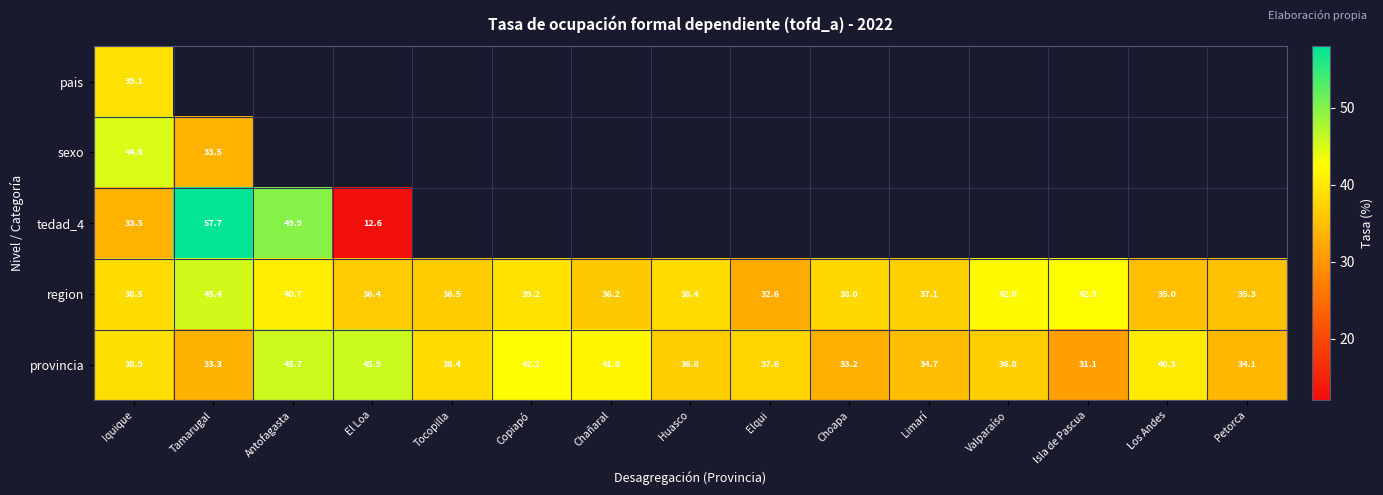

The value of region at Antofagasta is 40.7. True or false?

True